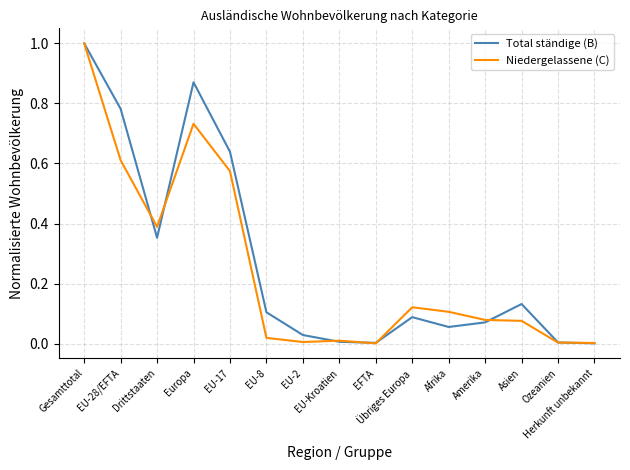

What are all the series names shown in the legend?

Total ständige (B), Niedergelassene (C)